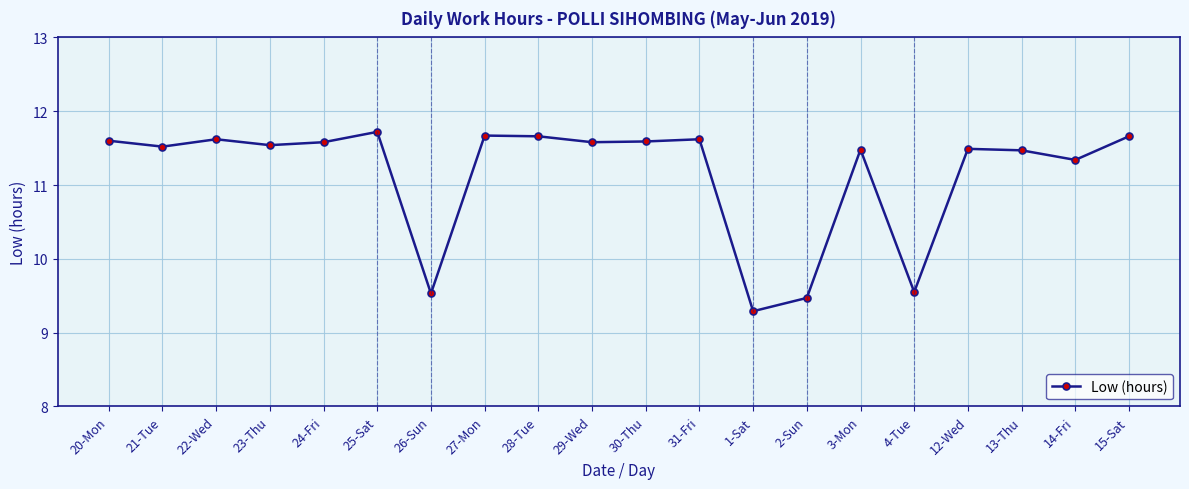

How many interior local valleys (lower than both neighbors) does the data have?

7